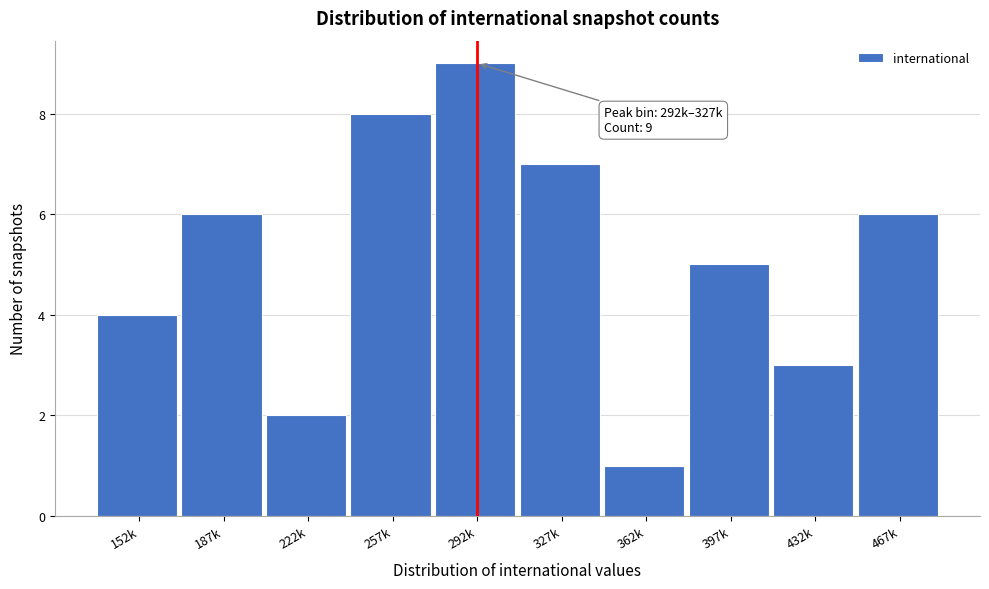

Reading left to right, transcribe all the data shown in this chart.

4	6	2	8	9	7	1	5	3	6